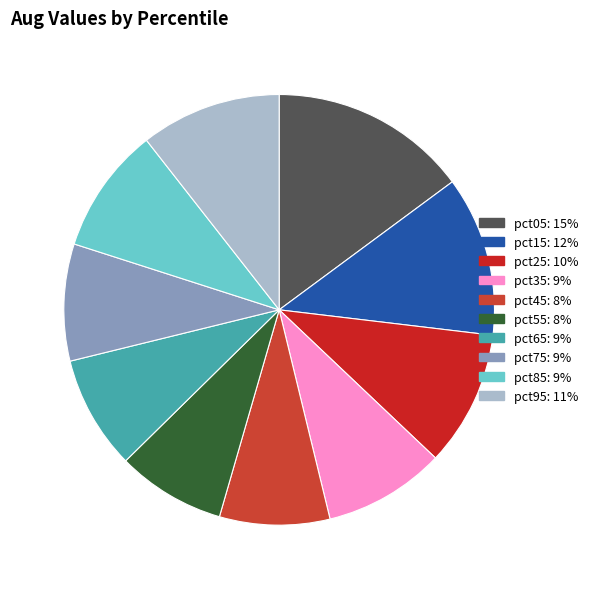

Which category has the smallest portion of the pie?

pct55